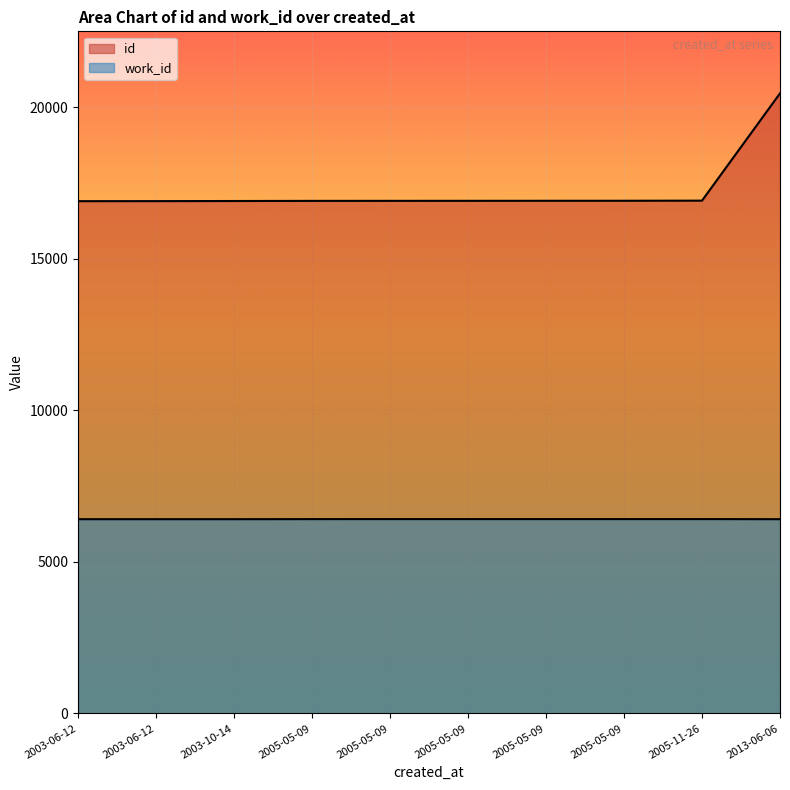

What is the label of the 1st point from the left?

2003-06-12